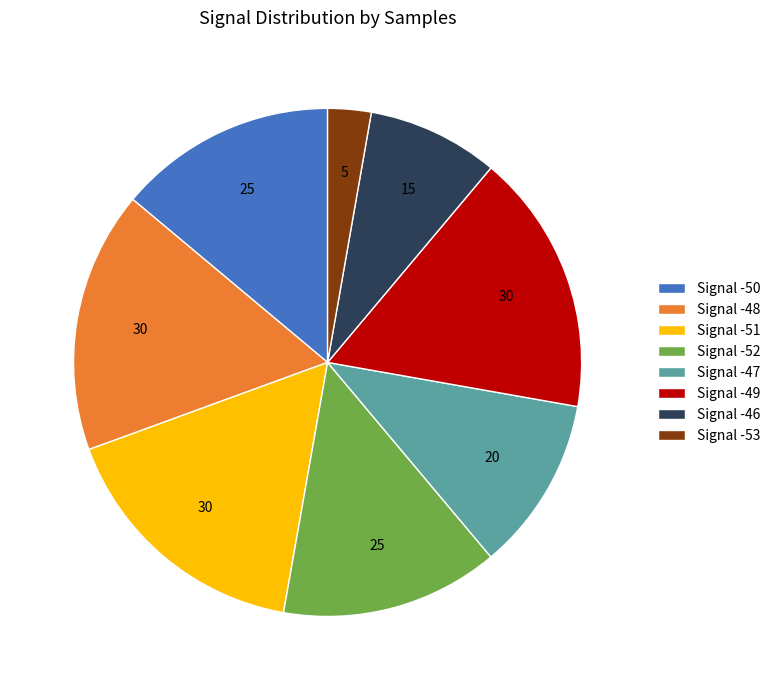

Which category has the smallest portion of the pie?

Signal -53